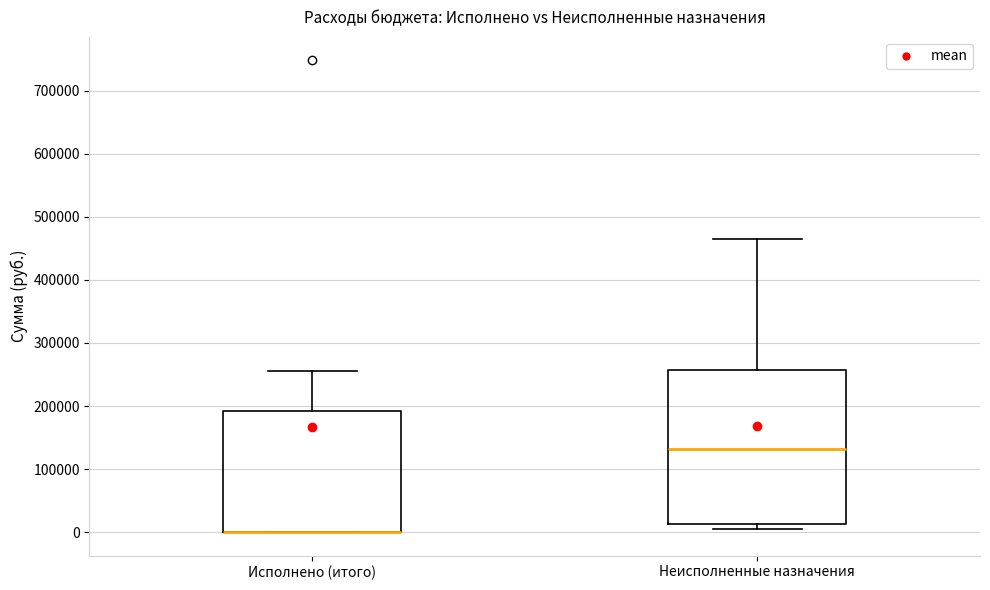

Which box is the tallest, from its lower edge to its upper edge?

Неисполненные назначения